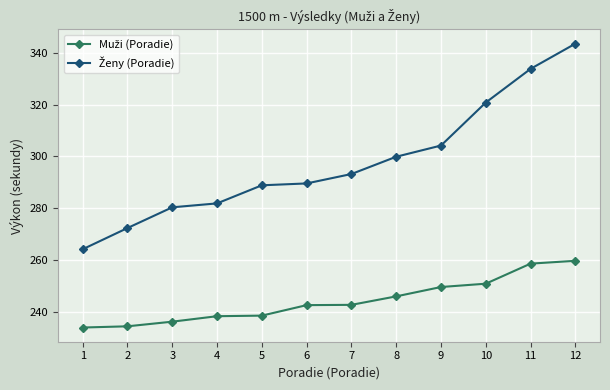

What is the spread (max minus min) of values at 11?

75.1